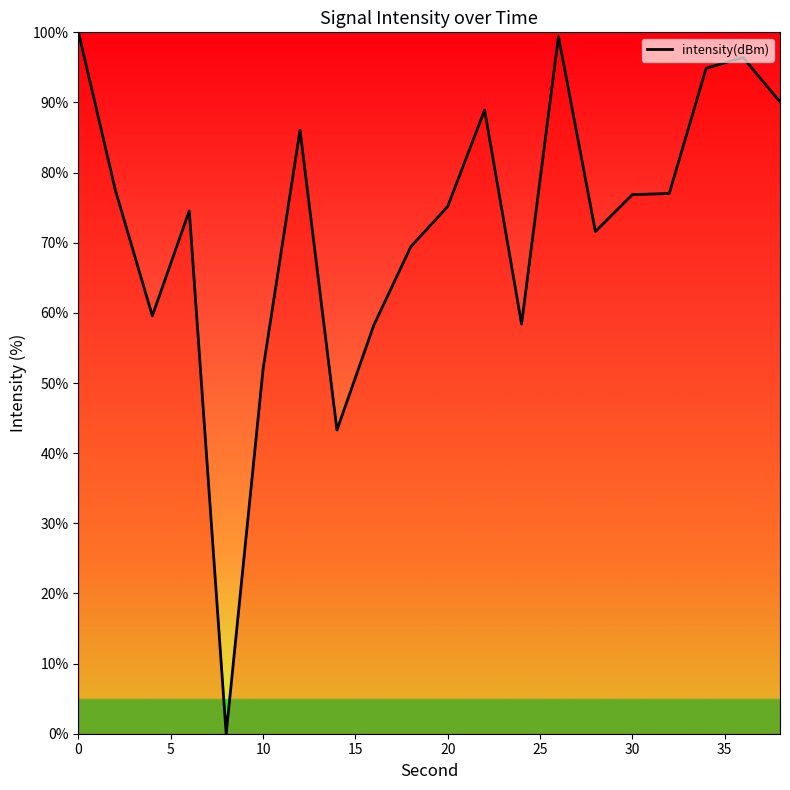

What is the greatest value displayed?

100.0